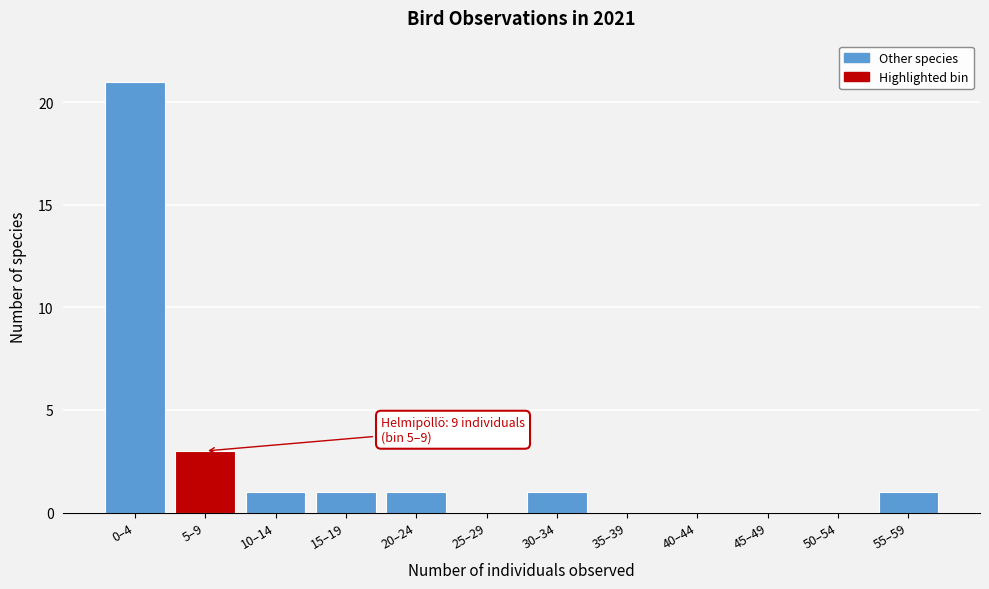

Reading left to right, transcribe all the data shown in this chart.

0–4=21	5–9=3	10–14=1	15–19=1	20–24=1	25–29=0	30–34=1	35–39=0	40–44=0	45–49=0	50–54=0	55–59=1